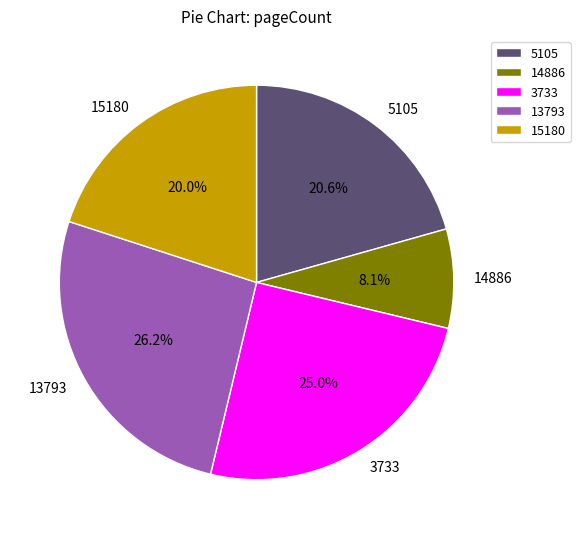

Is it true that 3733 is 25% of the pie?

True